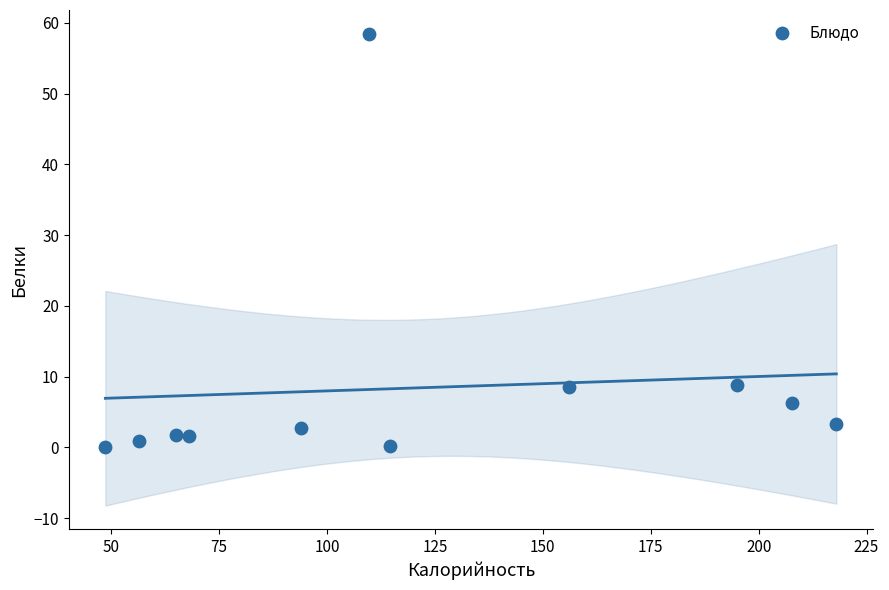

What is the range of Y values (max minus min)?

58.4